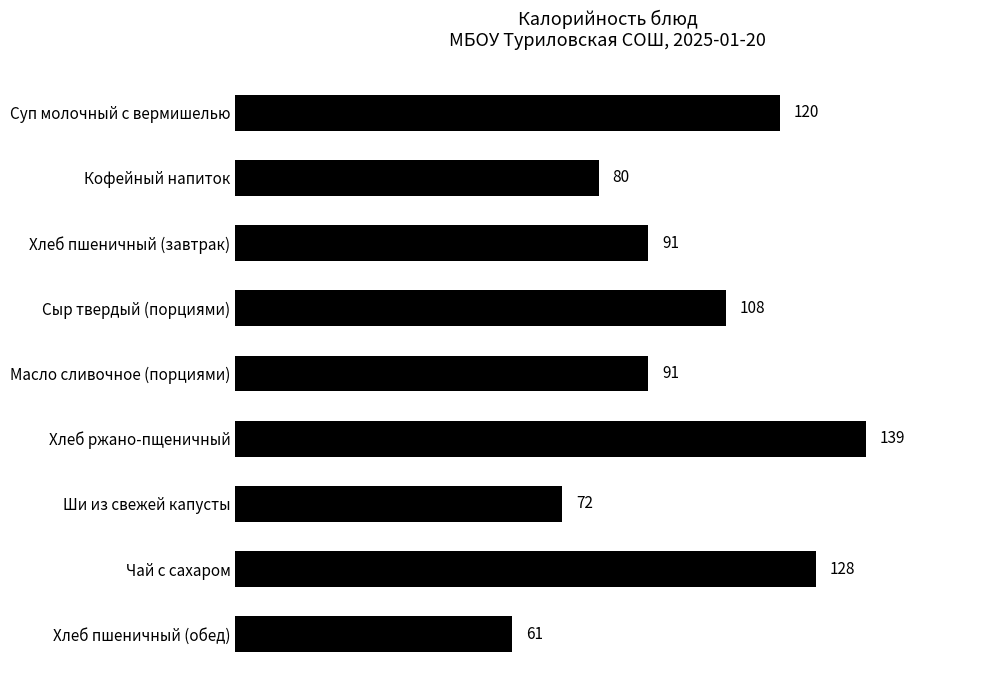

Reading bottom to top, what are all the values shown in this chart?

61	128	72	139	91	108	91	80	120